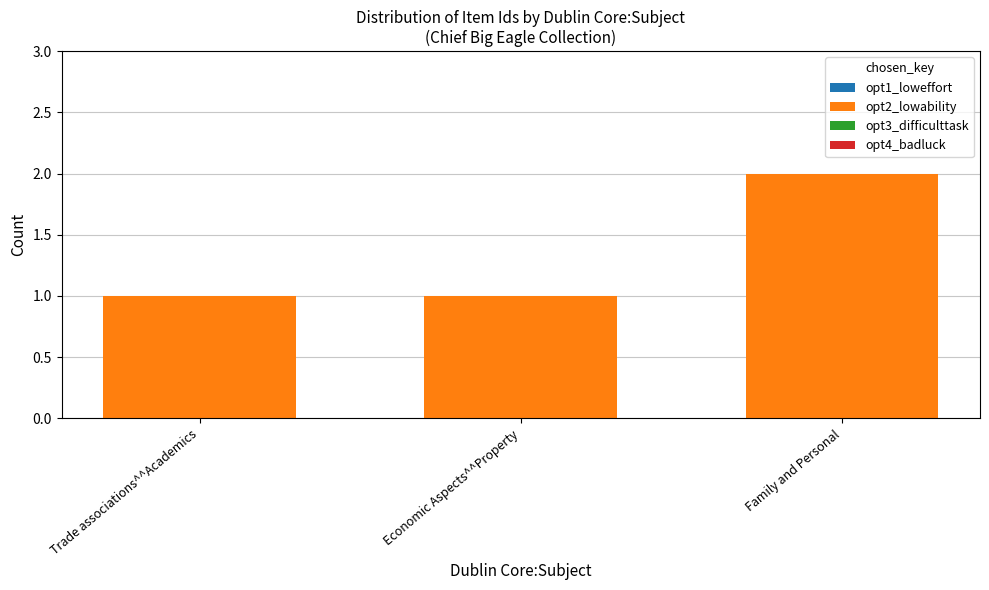

What is the change in value from Trade associations^^Academics to Family and Personal?

+1